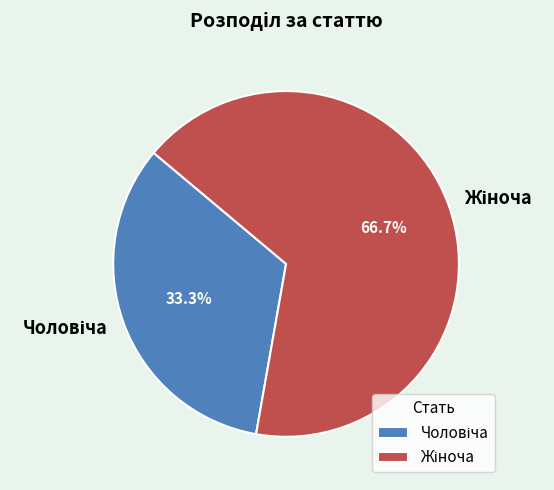

Is there any slice that represents more than half of the pie?

Yes